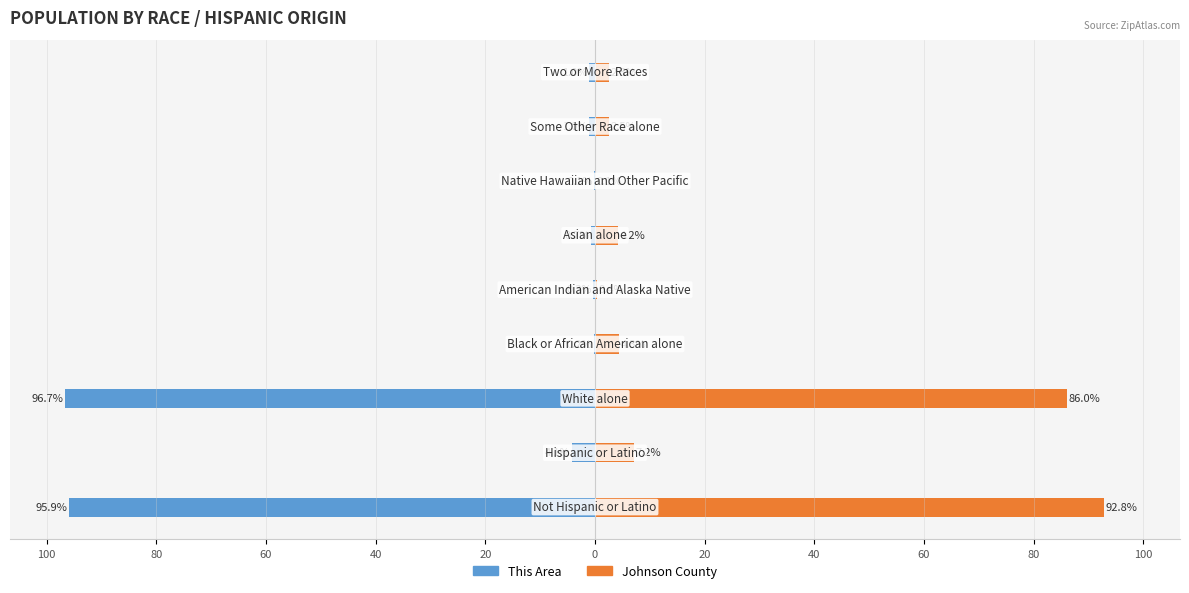

At 100, list the series in order from largest to smallest.

Johnson County, This Area